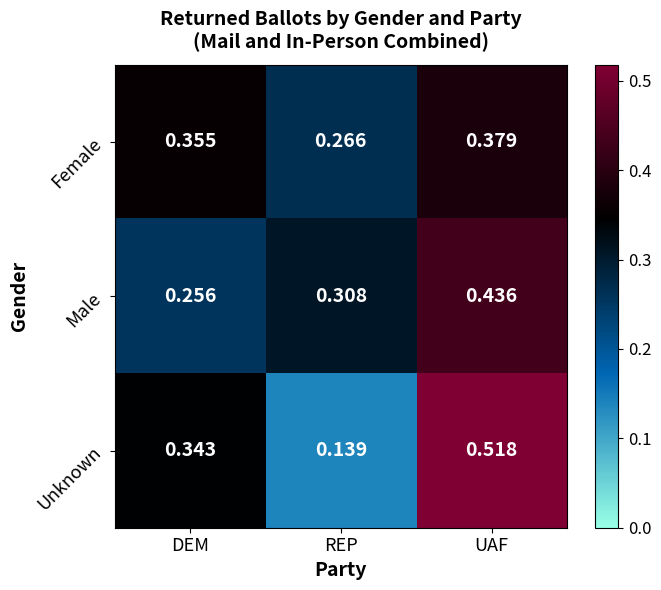

Between DEM and UAF, which series saw the biggest shift?

Male